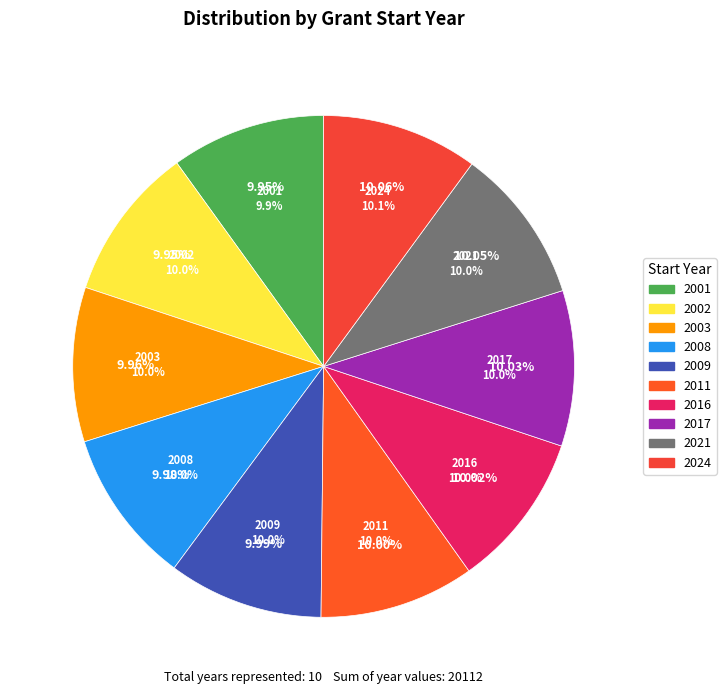

Does 2016 account for over 50% of the chart?

No